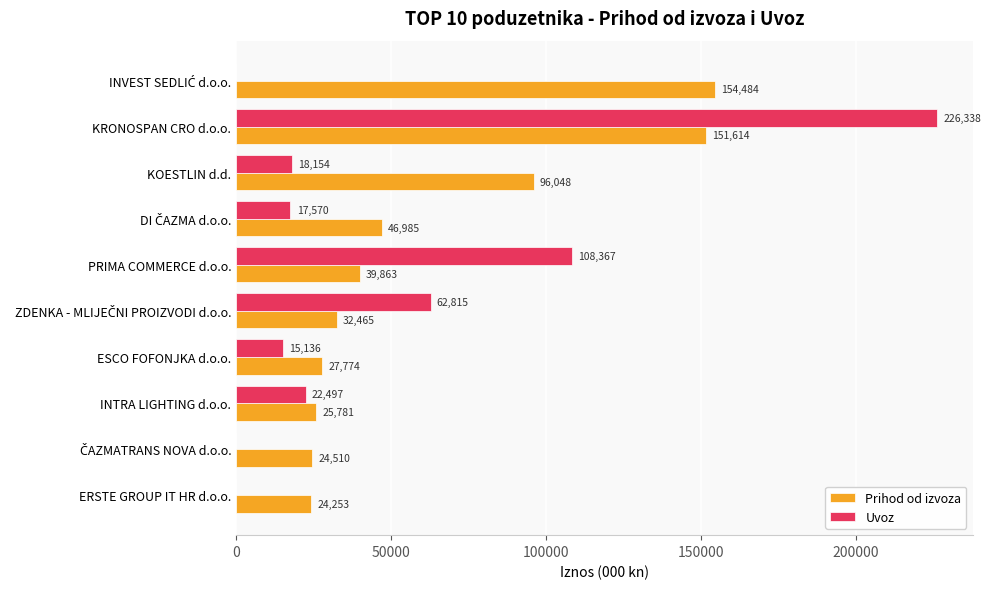

Which category has the highest value in the Uvoz series?

KRONOSPAN CRO d.o.o.